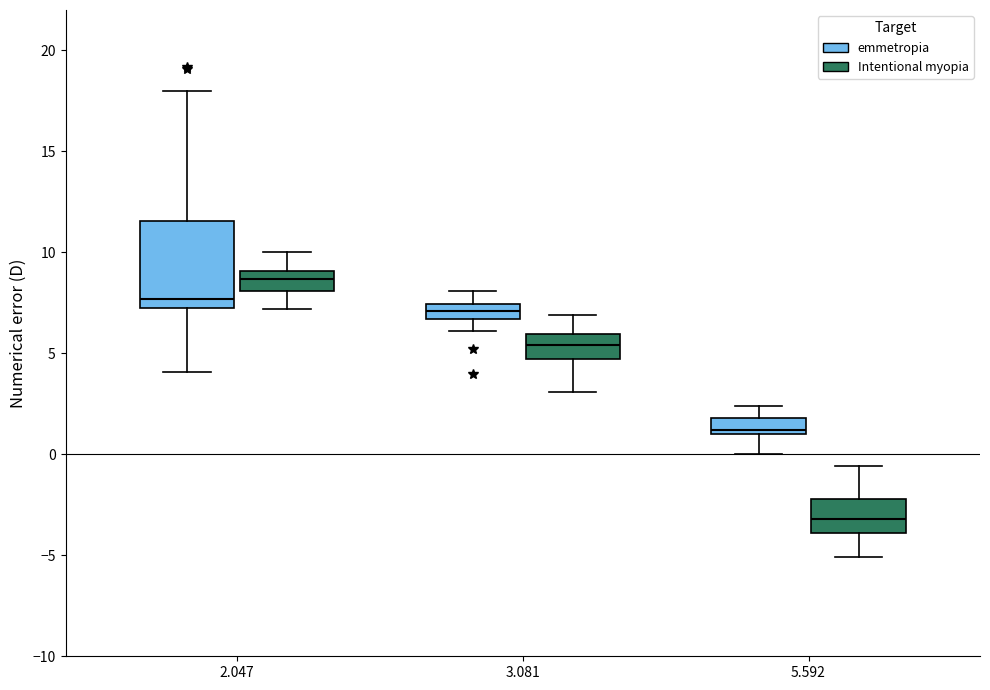

Which box has the lowest median line?

5.592 (Intentional myopia)